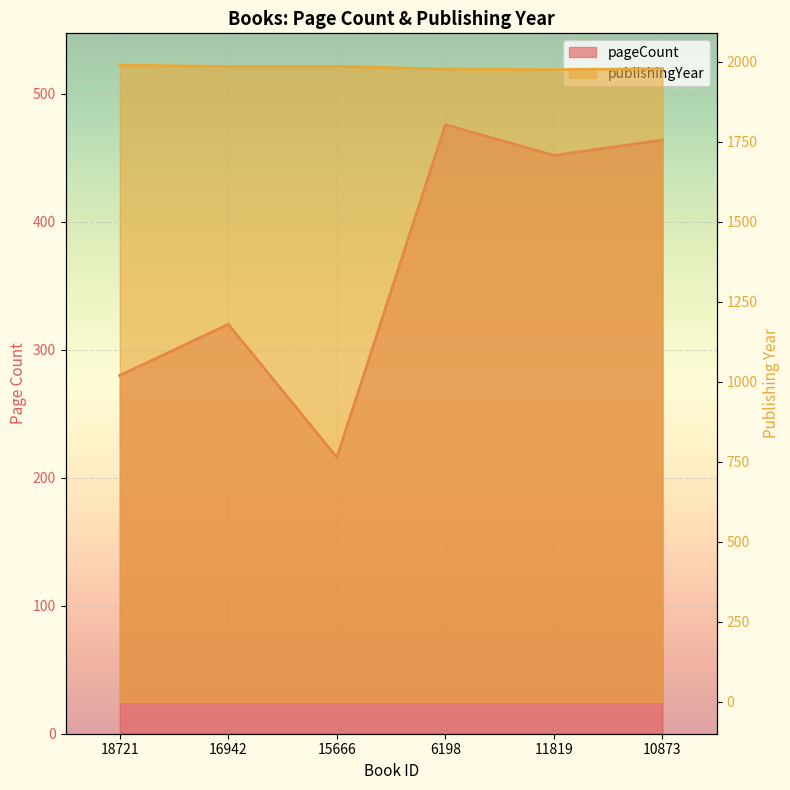

Does the chart display data point markers on the line(s)?

No